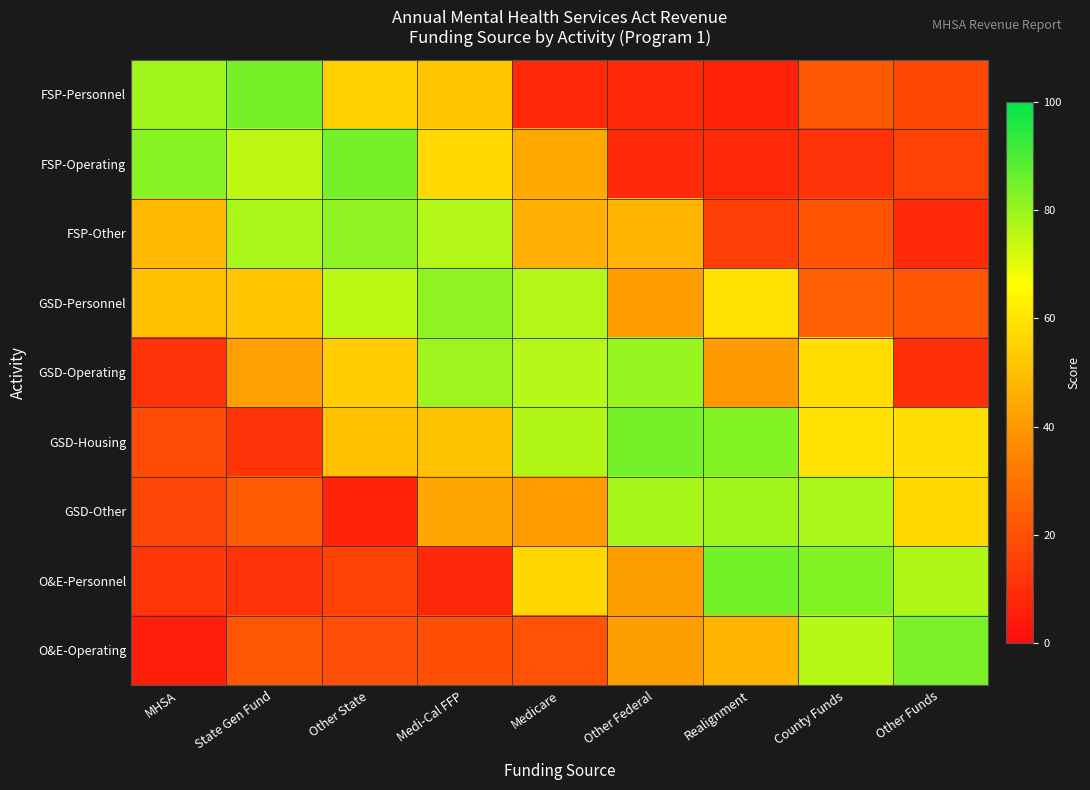

Which has a higher value, County Funds or Medicare?

County Funds